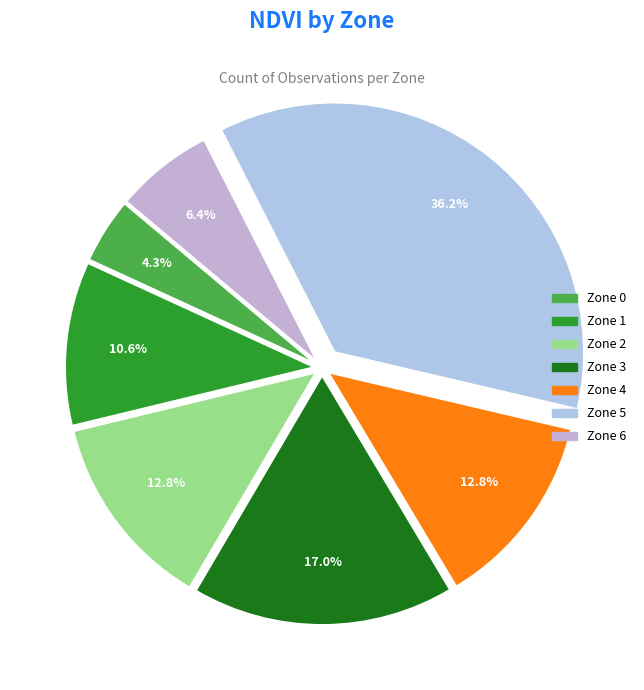

How many slices are in this pie chart?

7